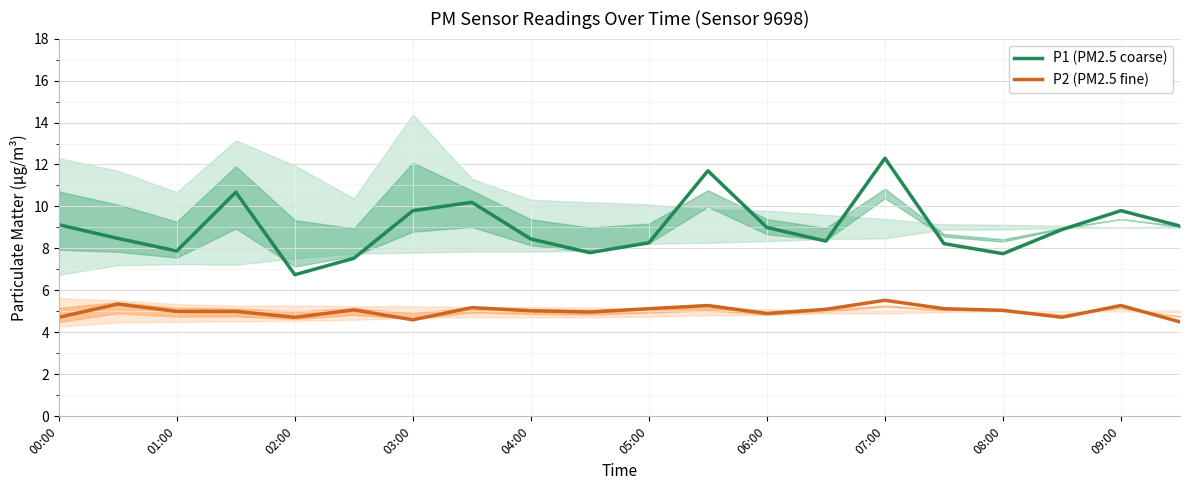

Where is the first local minimum for P1 (PM2.5 coarse)?

01:00